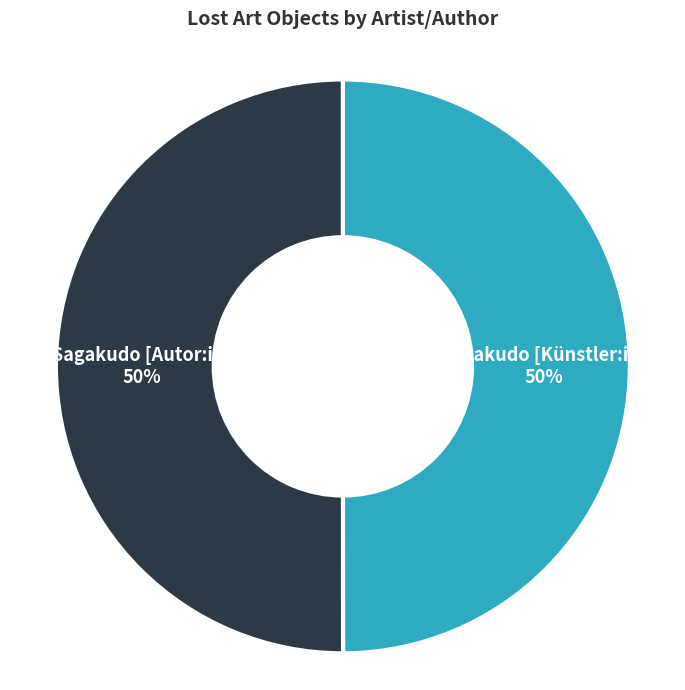

Is it true that Sagakudo [Künstler:in] is 50% of the pie?

True